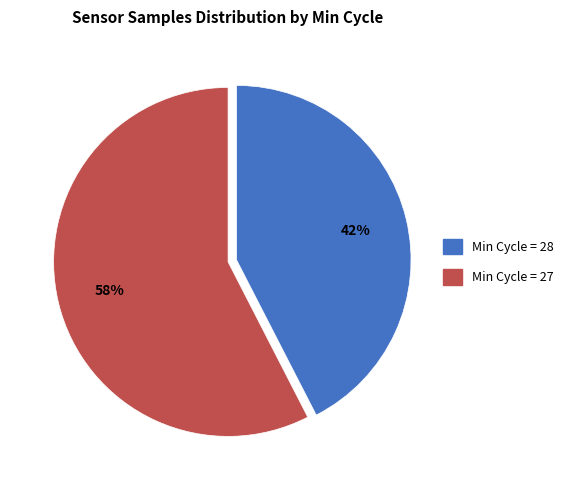

How many segments does this pie chart have?

2